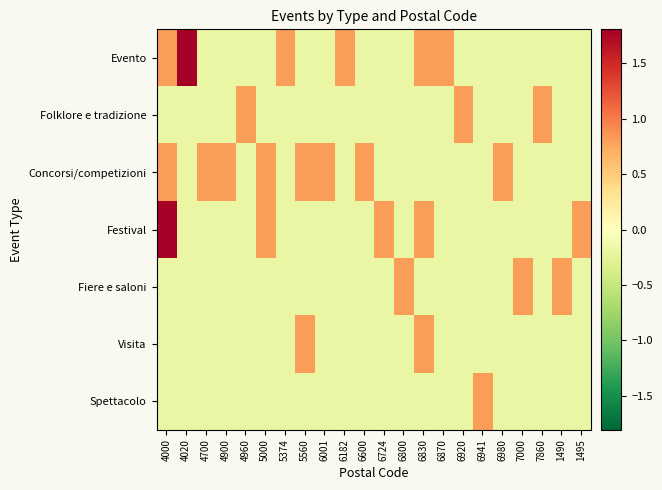

Reading left to right, extract all data points from this chart.

Evento: 4000=0.8	4020=1.8	4700=-0.2	4900=-0.2	4960=-0.2	5000=-0.2	5374=0.8	5560=-0.2	6001=-0.2	6182=0.8	6600=-0.2	6724=-0.2	6800=-0.2	6830=0.8	6870=0.8	6920=-0.2	6941=-0.2	6980=-0.2	7000=-0.2	7860=-0.2	1490=-0.2	1495=-0.2
Folklore e tradizione: 4000=-0.2	4020=-0.2	4700=-0.2	4900=-0.2	4960=0.8	5000=-0.2	5374=-0.2	5560=-0.2	6001=-0.2	6182=-0.2	6600=-0.2	6724=-0.2	6800=-0.2	6830=-0.2	6870=-0.2	6920=0.8	6941=-0.2	6980=-0.2	7000=-0.2	7860=0.8	1490=-0.2	1495=-0.2
Concorsi/competizioni: 4000=0.8	4020=-0.2	4700=0.8	4900=0.8	4960=-0.2	5000=0.8	5374=-0.2	5560=0.8	6001=0.8	6182=-0.2	6600=0.8	6724=-0.2	6800=-0.2	6830=-0.2	6870=-0.2	6920=-0.2	6941=-0.2	6980=0.8	7000=-0.2	7860=-0.2	1490=-0.2	1495=-0.2
Festival: 4000=1.8	4020=-0.2	4700=-0.2	4900=-0.2	4960=-0.2	5000=0.8	5374=-0.2	5560=-0.2	6001=-0.2	6182=-0.2	6600=-0.2	6724=0.8	6800=-0.2	6830=0.8	6870=-0.2	6920=-0.2	6941=-0.2	6980=-0.2	7000=-0.2	7860=-0.2	1490=-0.2	1495=0.8
Fiere e saloni: 4000=-0.2	4020=-0.2	4700=-0.2	4900=-0.2	4960=-0.2	5000=-0.2	5374=-0.2	5560=-0.2	6001=-0.2	6182=-0.2	6600=-0.2	6724=-0.2	6800=0.8	6830=-0.2	6870=-0.2	6920=-0.2	6941=-0.2	6980=-0.2	7000=0.8	7860=-0.2	1490=0.8	1495=-0.2
Visita: 4000=-0.2	4020=-0.2	4700=-0.2	4900=-0.2	4960=-0.2	5000=-0.2	5374=-0.2	5560=0.8	6001=-0.2	6182=-0.2	6600=-0.2	6724=-0.2	6800=-0.2	6830=0.8	6870=-0.2	6920=-0.2	6941=-0.2	6980=-0.2	7000=-0.2	7860=-0.2	1490=-0.2	1495=-0.2
Spettacolo: 4000=-0.2	4020=-0.2	4700=-0.2	4900=-0.2	4960=-0.2	5000=-0.2	5374=-0.2	5560=-0.2	6001=-0.2	6182=-0.2	6600=-0.2	6724=-0.2	6800=-0.2	6830=-0.2	6870=-0.2	6920=-0.2	6941=0.8	6980=-0.2	7000=-0.2	7860=-0.2	1490=-0.2	1495=-0.2